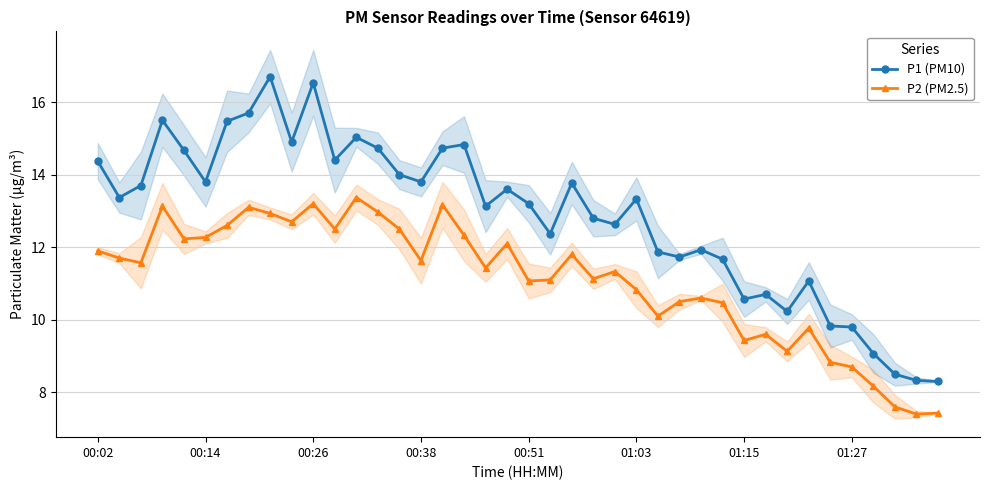

What is the average value of the P1 (PM10) series?

12.9